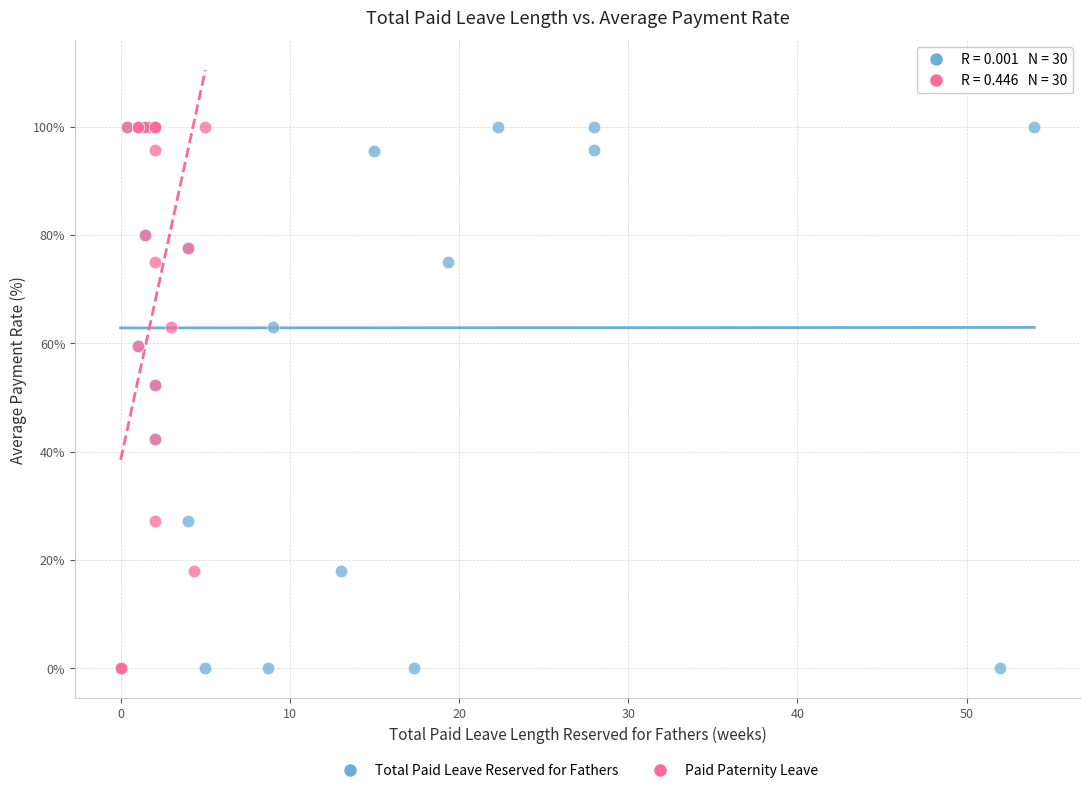

What are all the series names shown in the legend?

Total Paid Leave Reserved for Fathers, Paid Paternity Leave